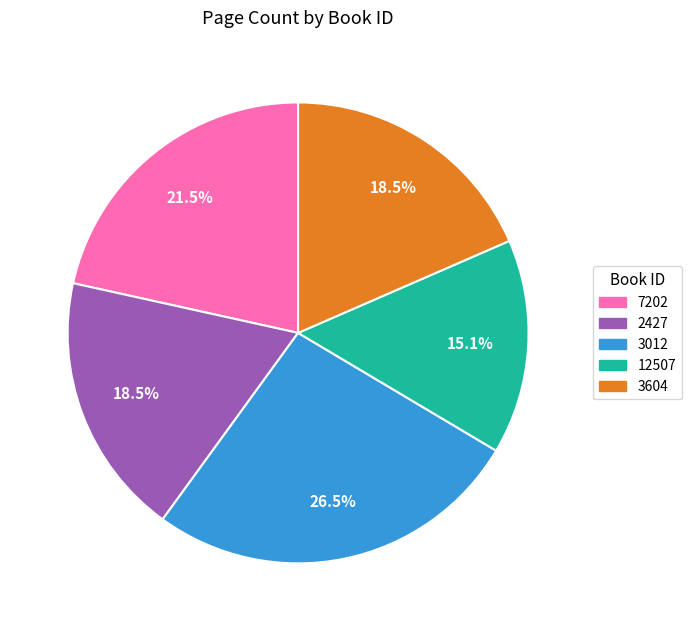

The 3012 slice represents 38% of the pie. True or false?

False